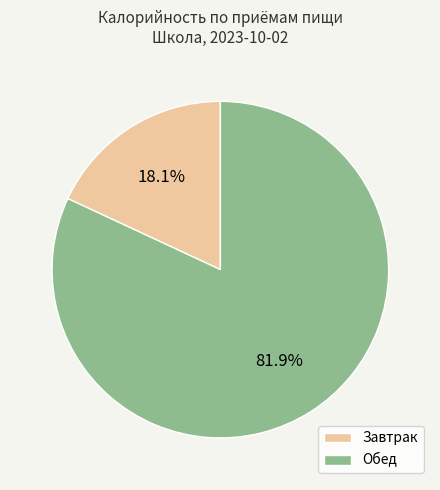

To the nearest percent, what is the difference between the largest and smallest slice percentages?

64%